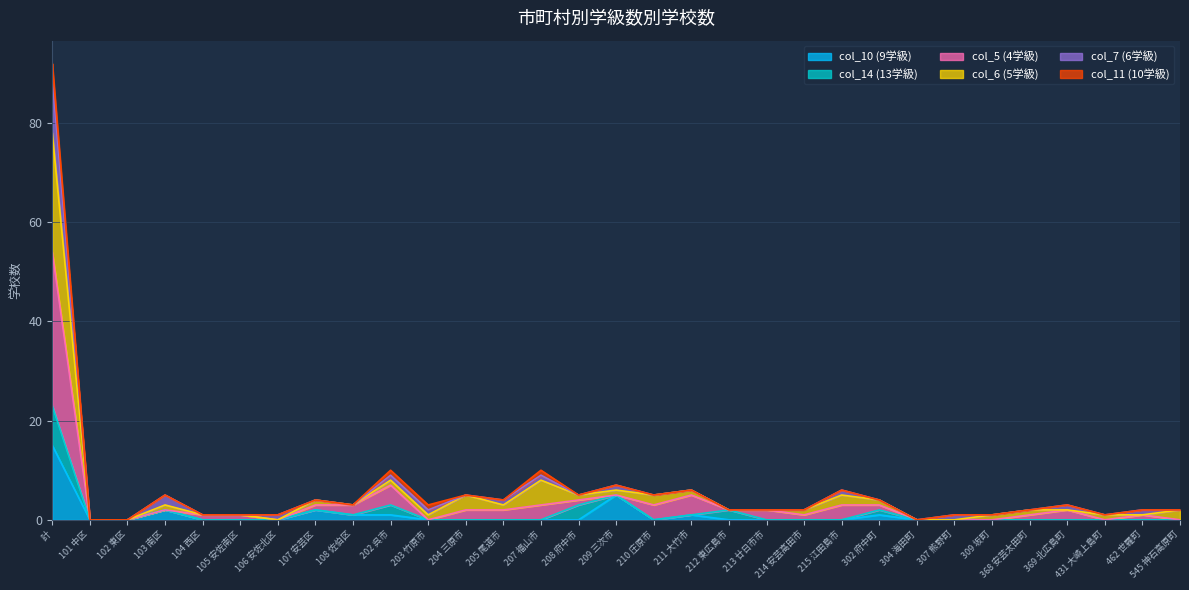

Count the number of categories in the chart.

31